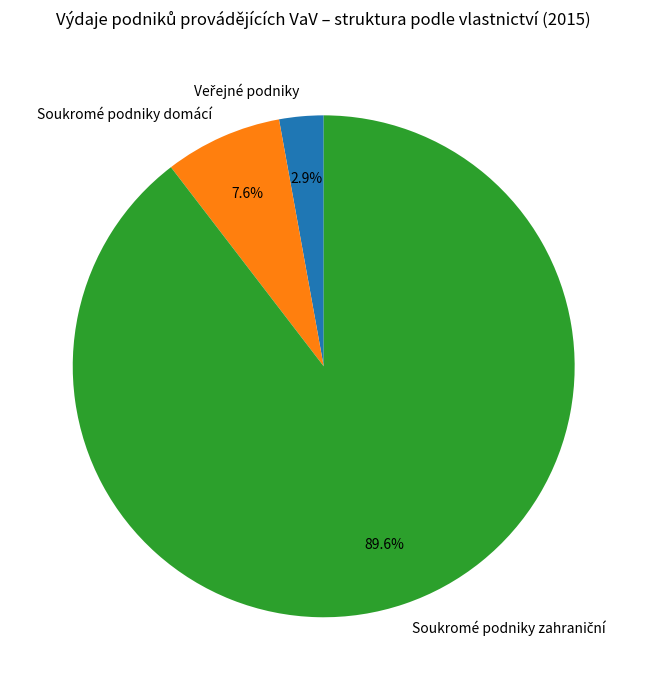

Is there a majority slice in this chart?

Yes